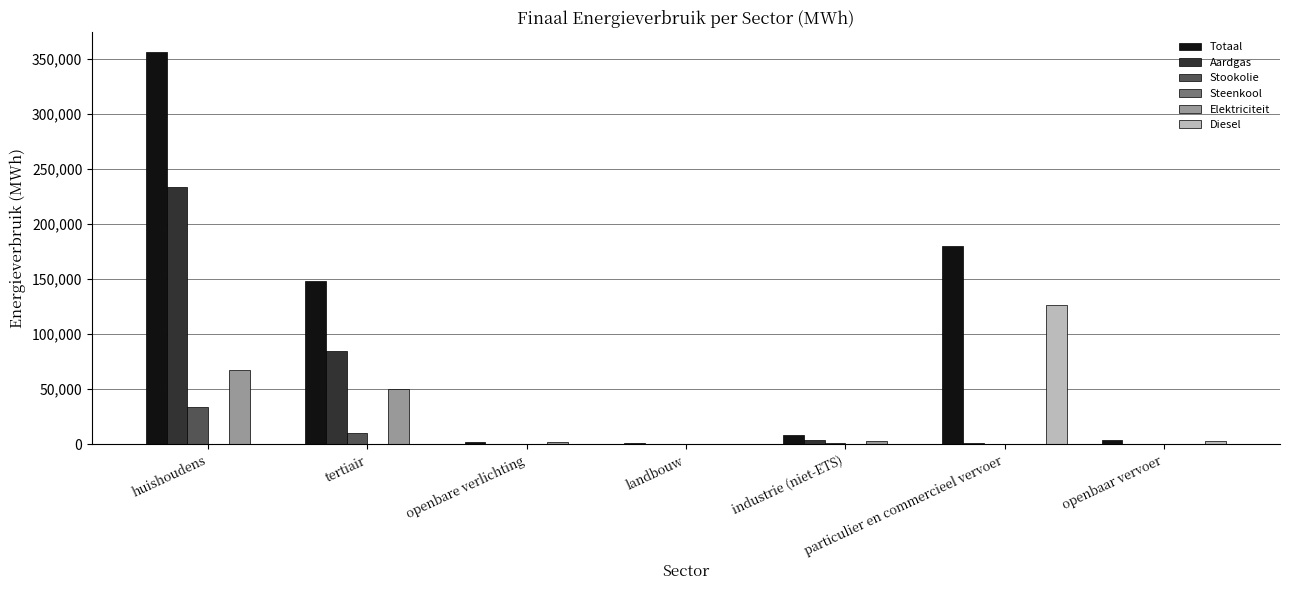

True or false: Aardgas has a value of 0.0 at openbaar vervoer.

True